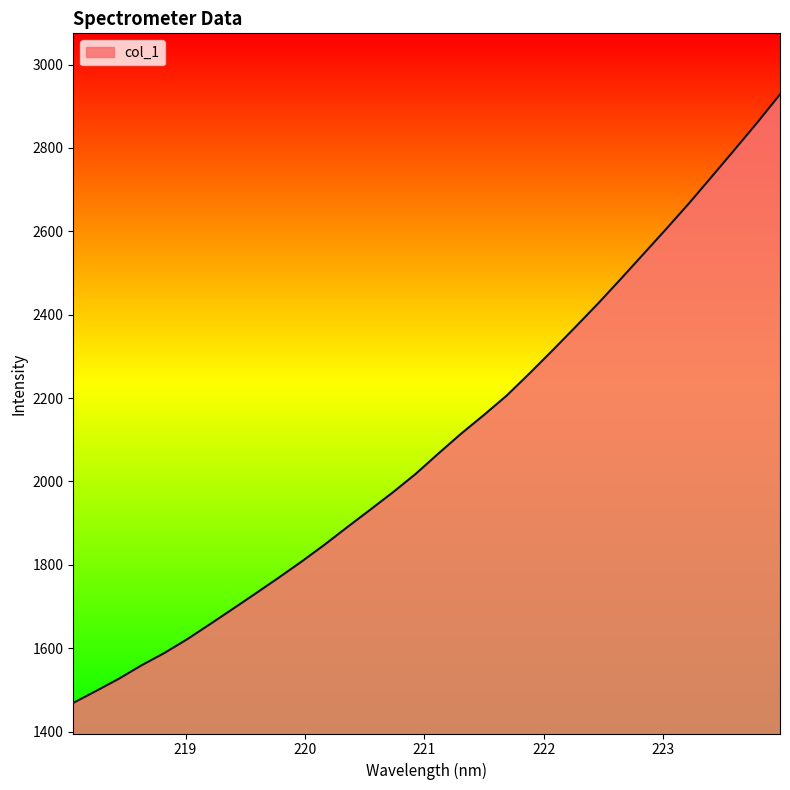

What is the maximum value shown in the chart?

2928.6